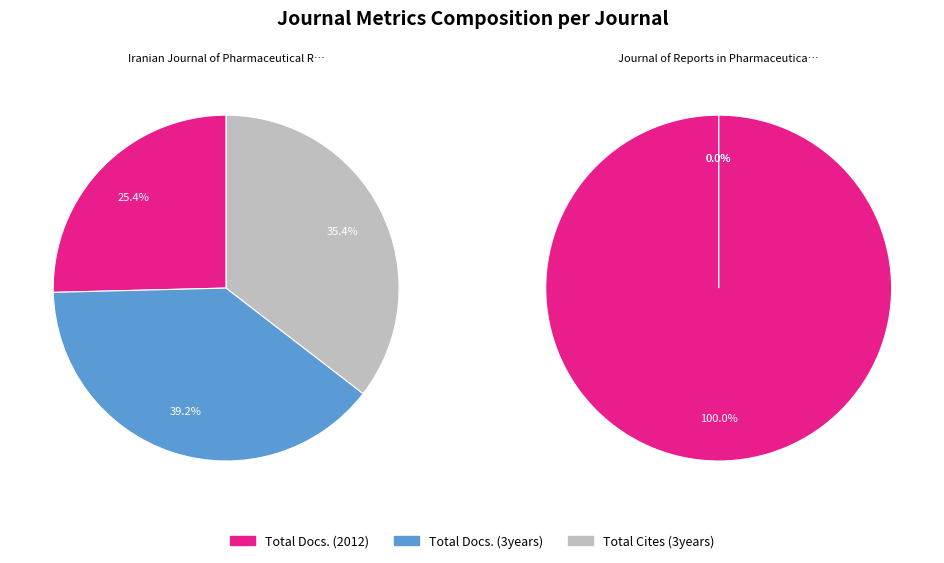

To the nearest percent, what is the average slice percentage?

50%